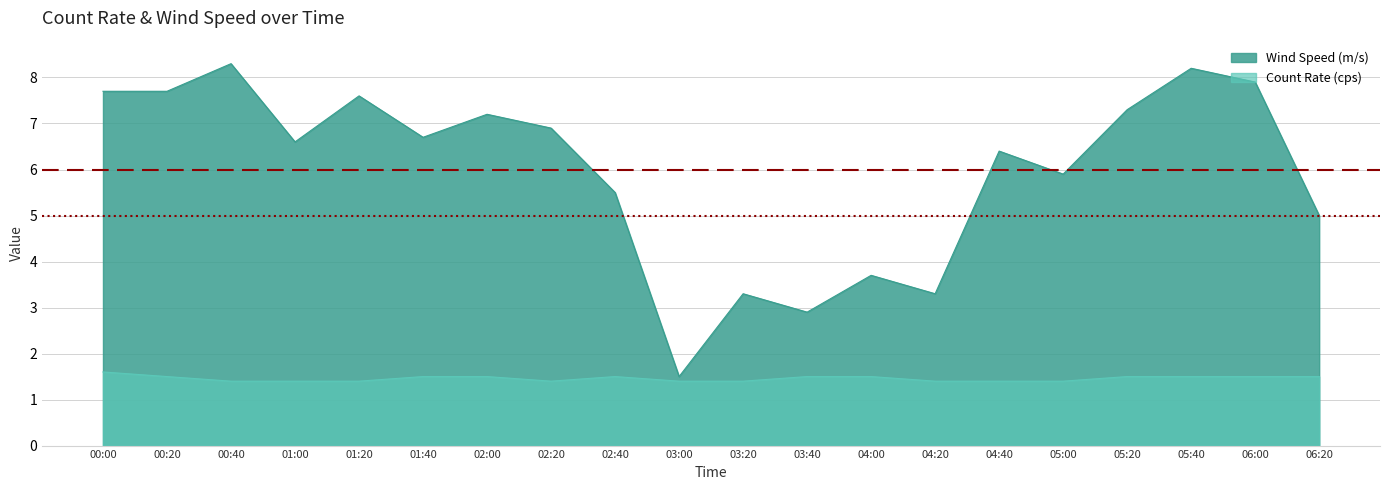

True or false: Count Rate (cps) and Wind Speed (m/s) cross at least once.

False